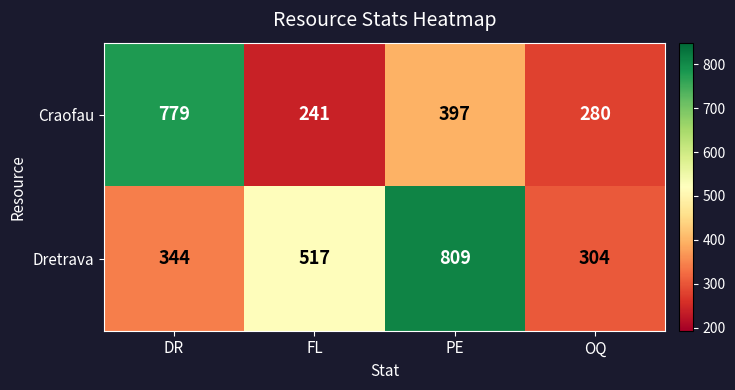

Which series has the widest spread of values?

Craofau